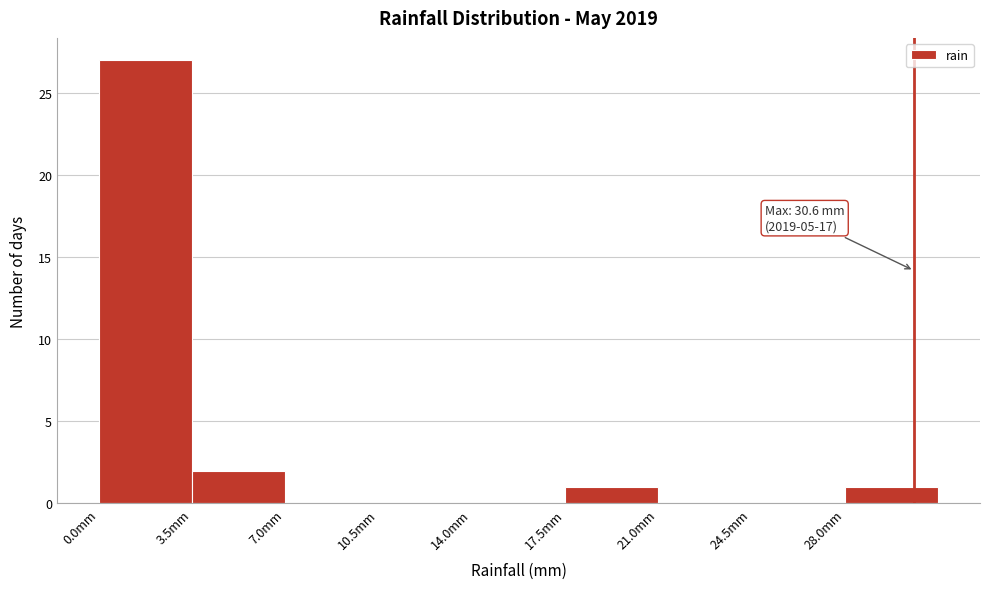

Which range on the x-axis has the tallest bar?

0.0 to 3.5